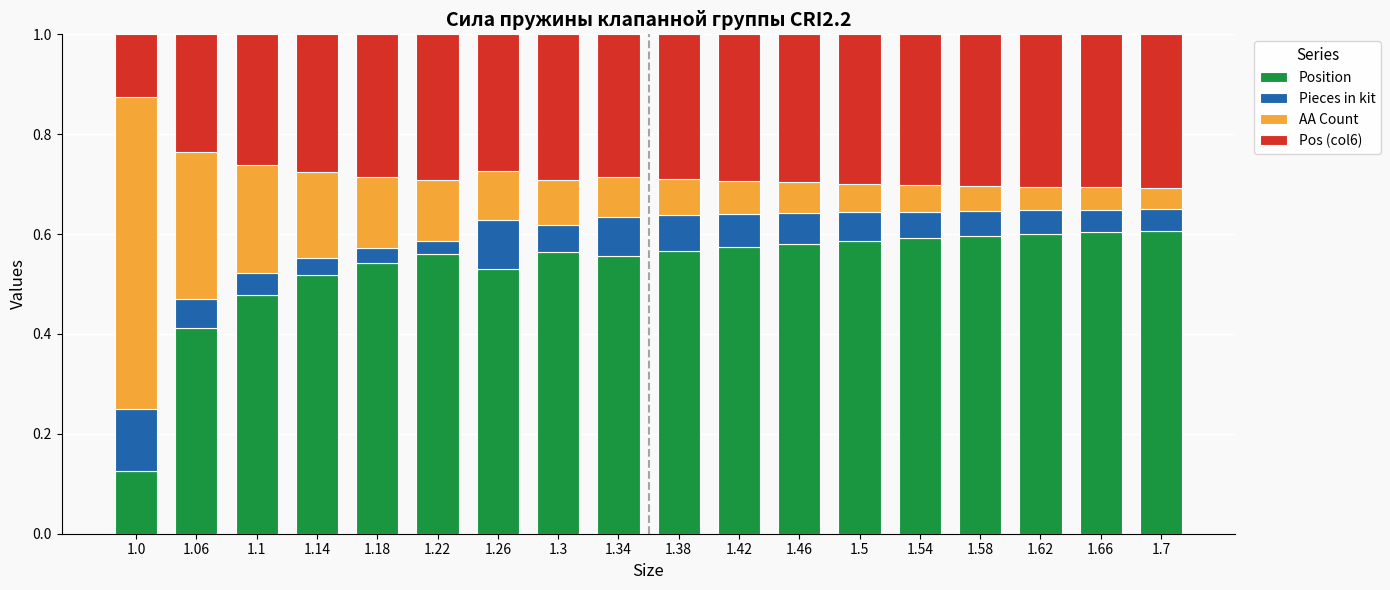

Which category has the lowest value in the Position series?

1.0